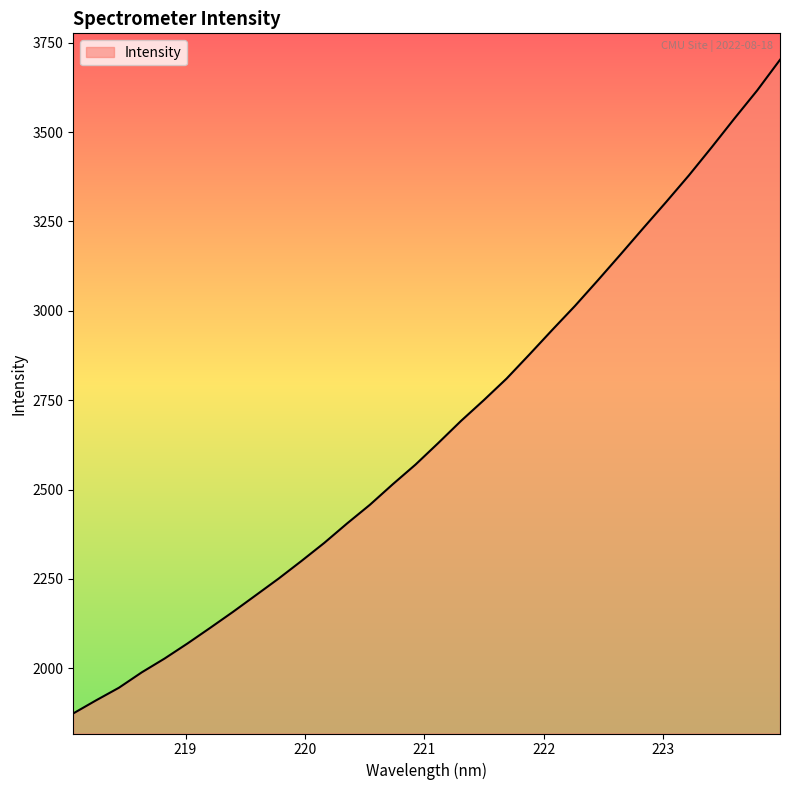

What is the greatest value displayed?

3702.5